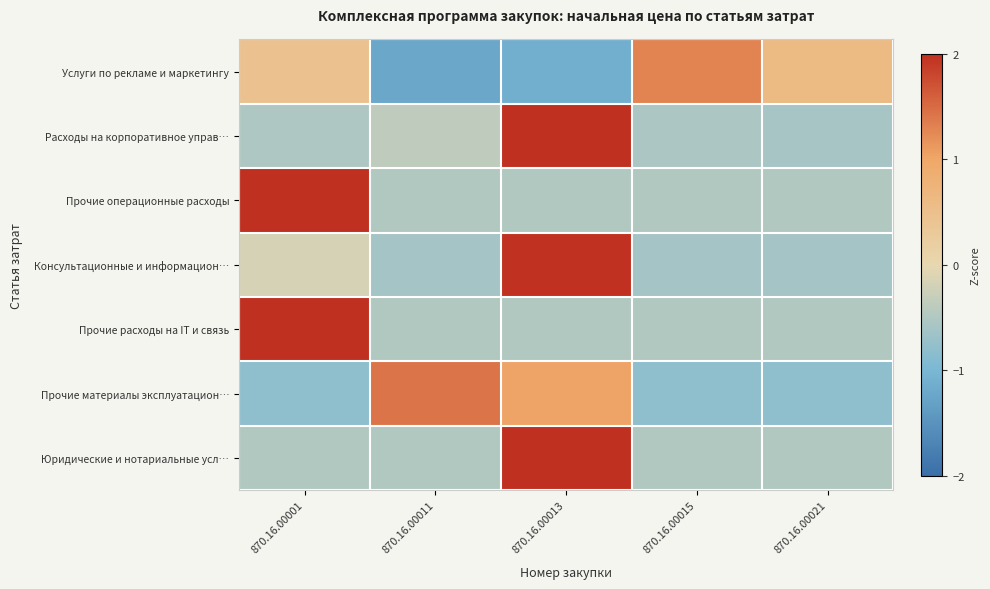

Between 870.16.00015 and 870.16.00011, which is larger?

870.16.00015